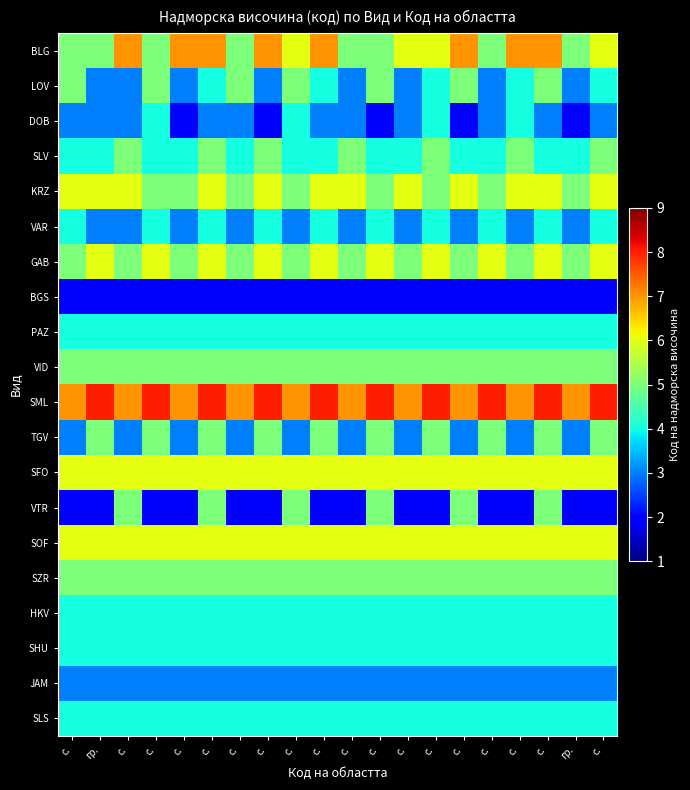

How many categories are shown in the chart?

20